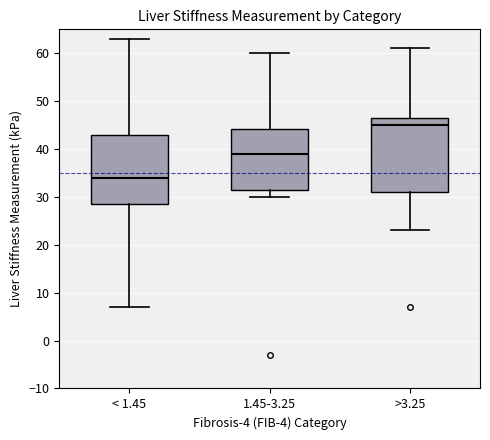

Reading left to right, transcribe this box plot: for each box, give where its median line is, the range the box spans, and where its two whiskers end, as read against the y-axis. The values are not printed on the chart, so give them approximately, as read against the axis.

< 1.45: median 34, box 29 to 43, whiskers 7 to 63
1.45-3.25: median 39, box 32 to 44, whiskers 30 to 60
>3.25: median 45, box 31 to 47, whiskers 23 to 61